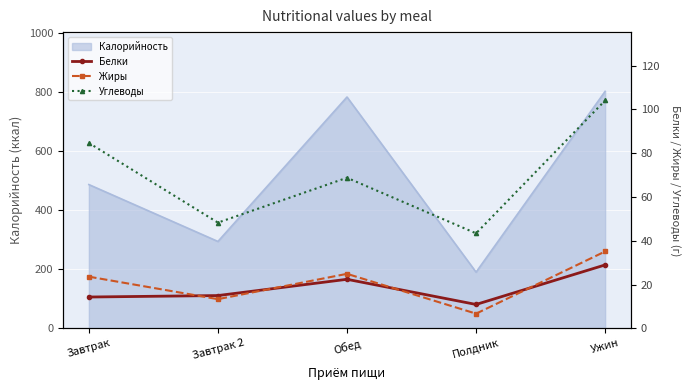

Is it true that Углеводы equals 104.1 at Ужин?

True